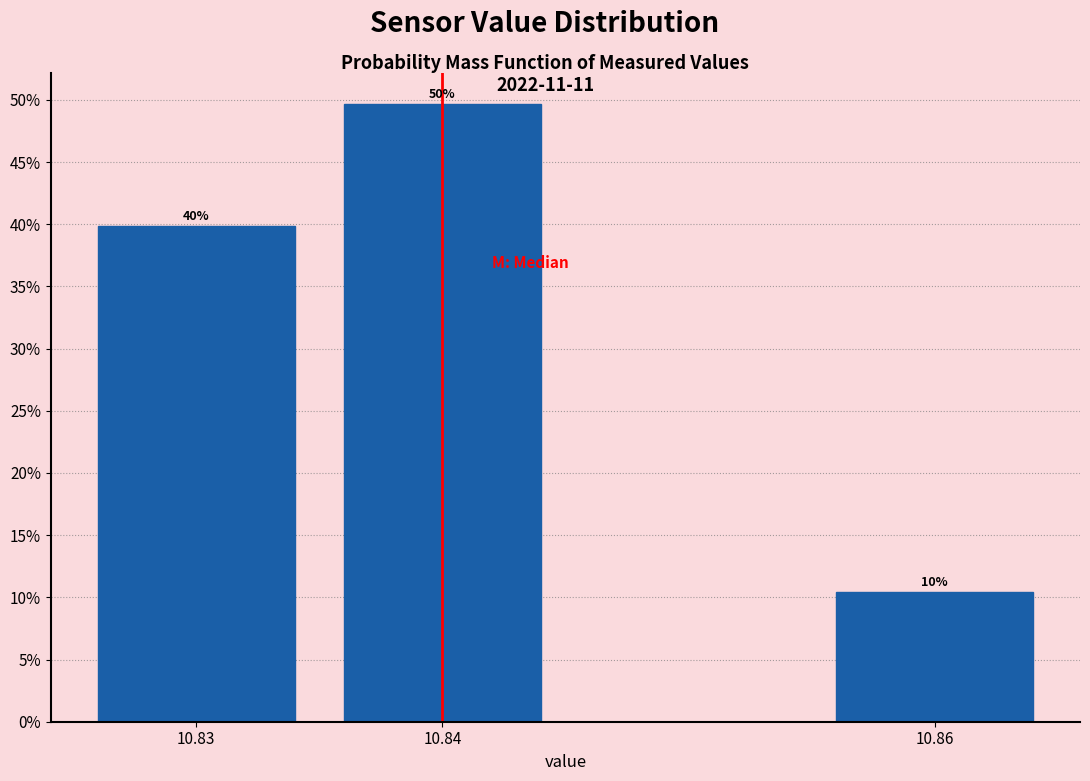

How many bars are there in total?

3